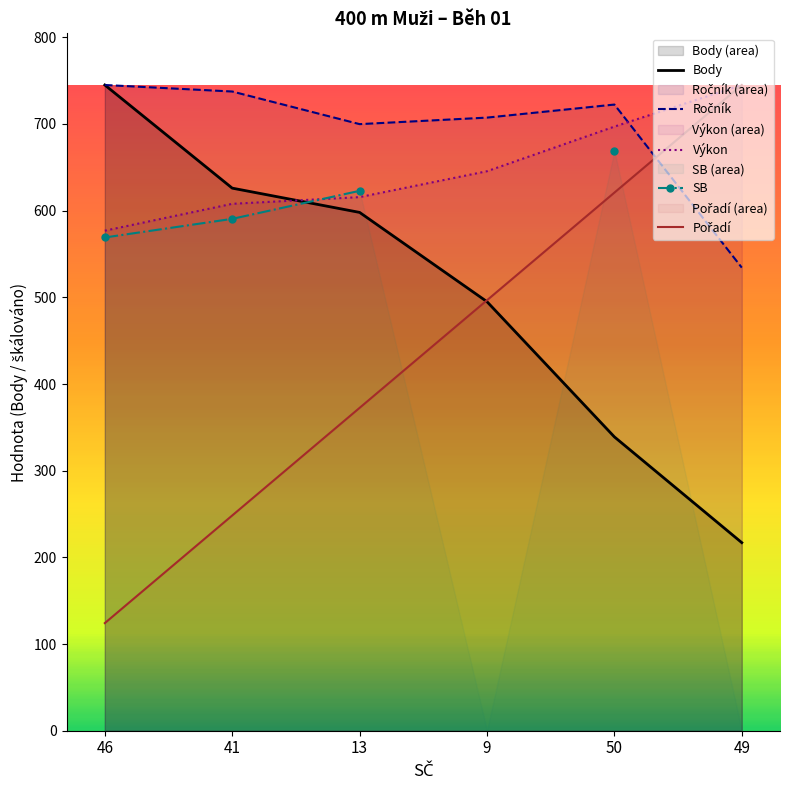

What is the value of the Body point at the 6th from the left?

217.0